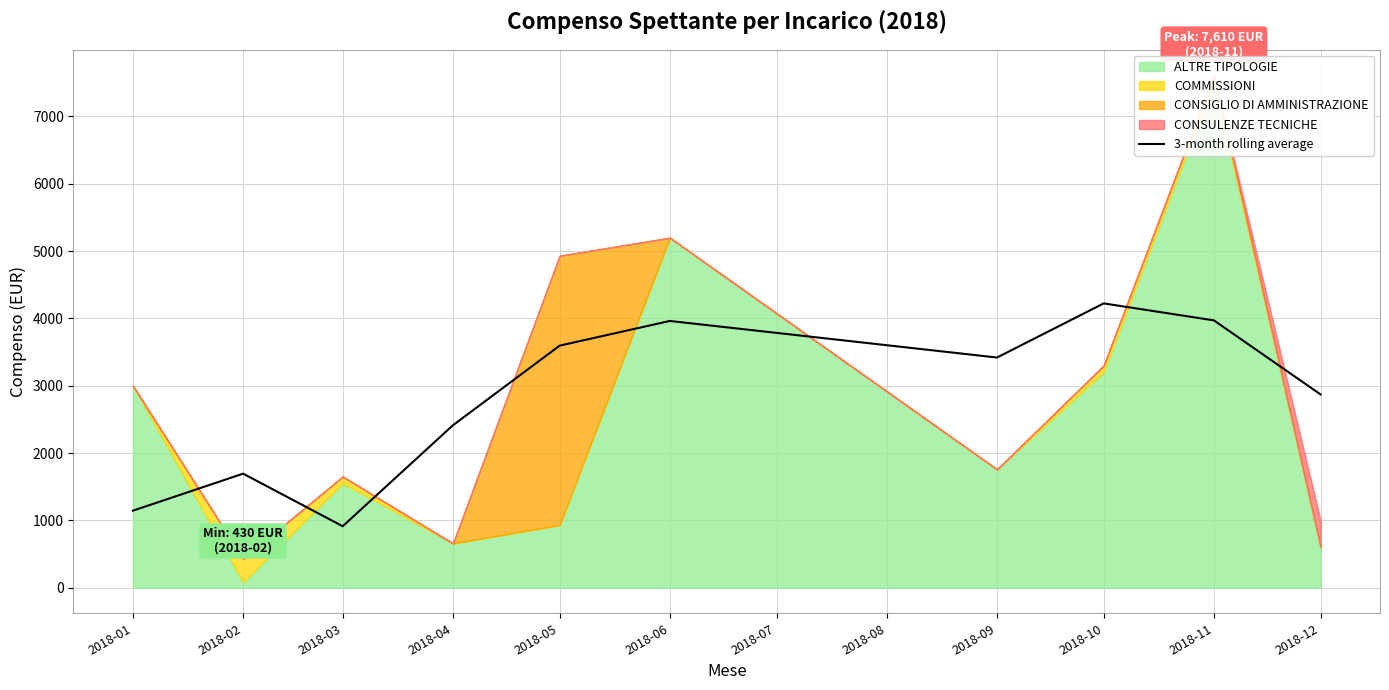

Which category has the highest value in the 3-month rolling average series?

2018-10